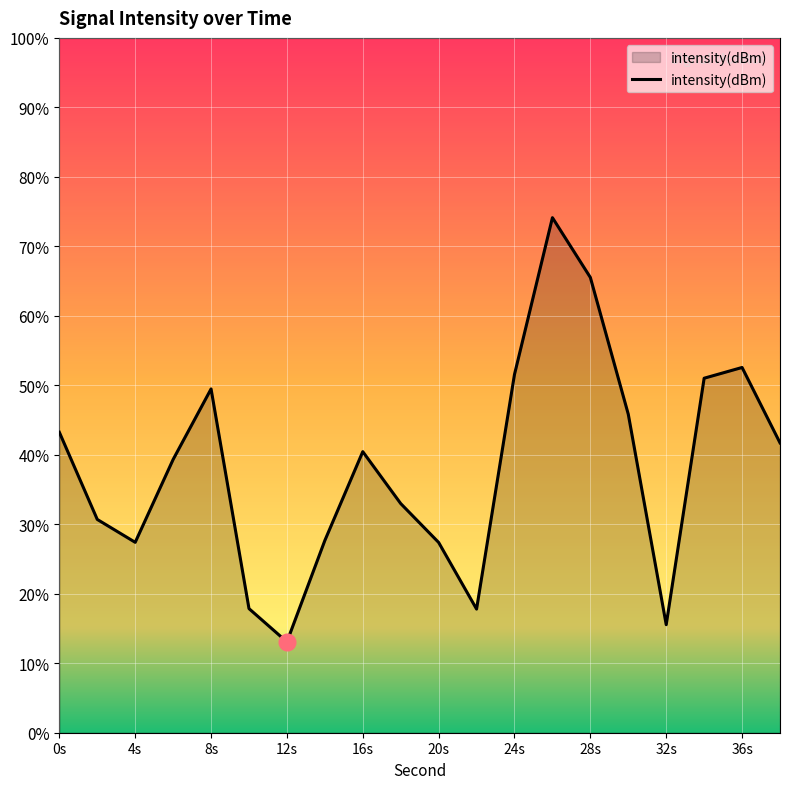

At which category does the data reach its first local peak?

8s